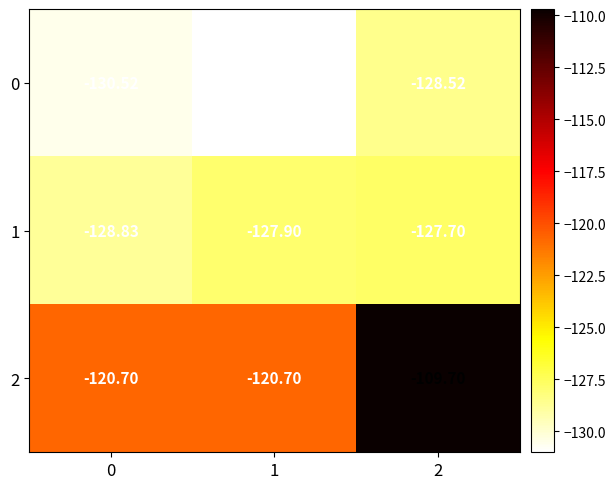

Is the value of 2 at 0 greater than the value of 1 at 2?

Yes